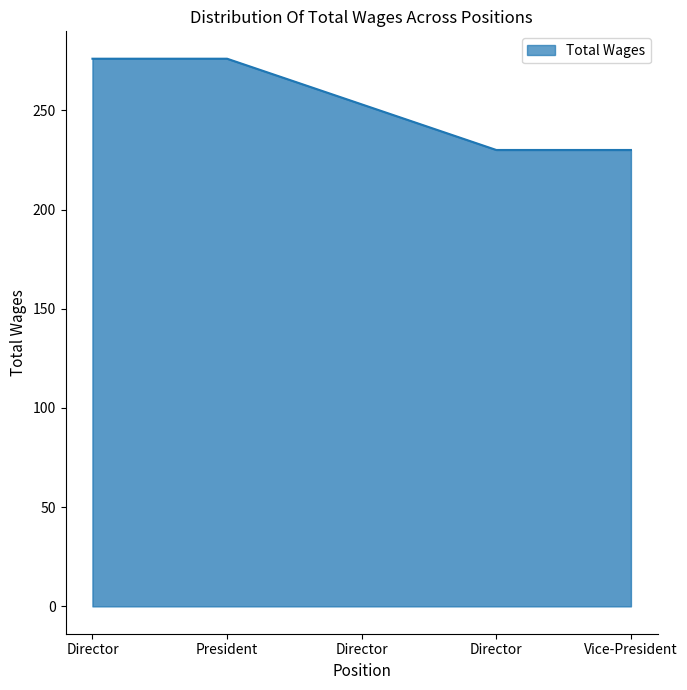

Which category has the lowest value across all series?

Director